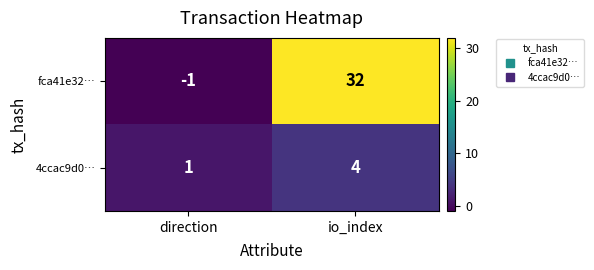

True or false: fca41e32… has a value of -2 at direction.

False